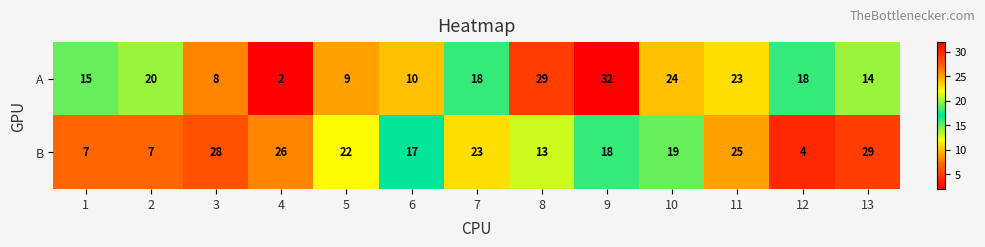

What is the greatest value displayed?

32